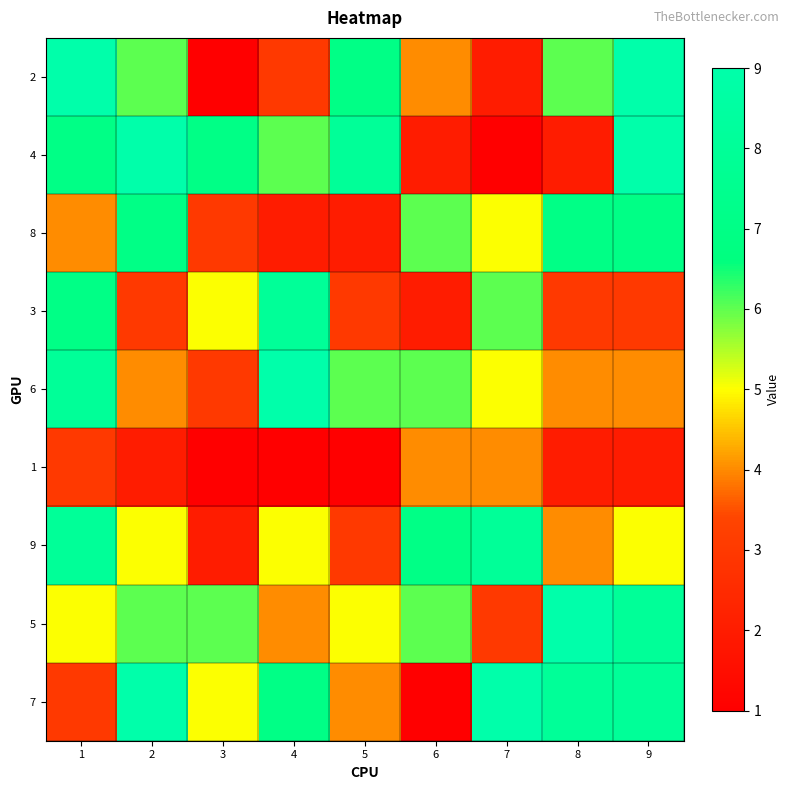

Reading right to left, transcribe all the data shown in this chart.

2: 9=9	8=6	7=2	6=4	5=7	4=3	3=1	2=6	1=9
4: 9=9	8=2	7=1	6=2	5=8	4=6	3=7	2=9	1=7
8: 9=7	8=7	7=5	6=6	5=2	4=2	3=3	2=7	1=4
3: 9=3	8=3	7=6	6=2	5=3	4=8	3=5	2=3	1=7
6: 9=4	8=4	7=5	6=6	5=6	4=9	3=3	2=4	1=8
1: 9=2	8=2	7=4	6=4	5=1	4=1	3=1	2=2	1=3
9: 9=5	8=4	7=8	6=7	5=3	4=5	3=2	2=5	1=8
5: 9=8	8=9	7=3	6=6	5=5	4=4	3=6	2=6	1=5
7: 9=8	8=8	7=9	6=1	5=4	4=7	3=5	2=9	1=3